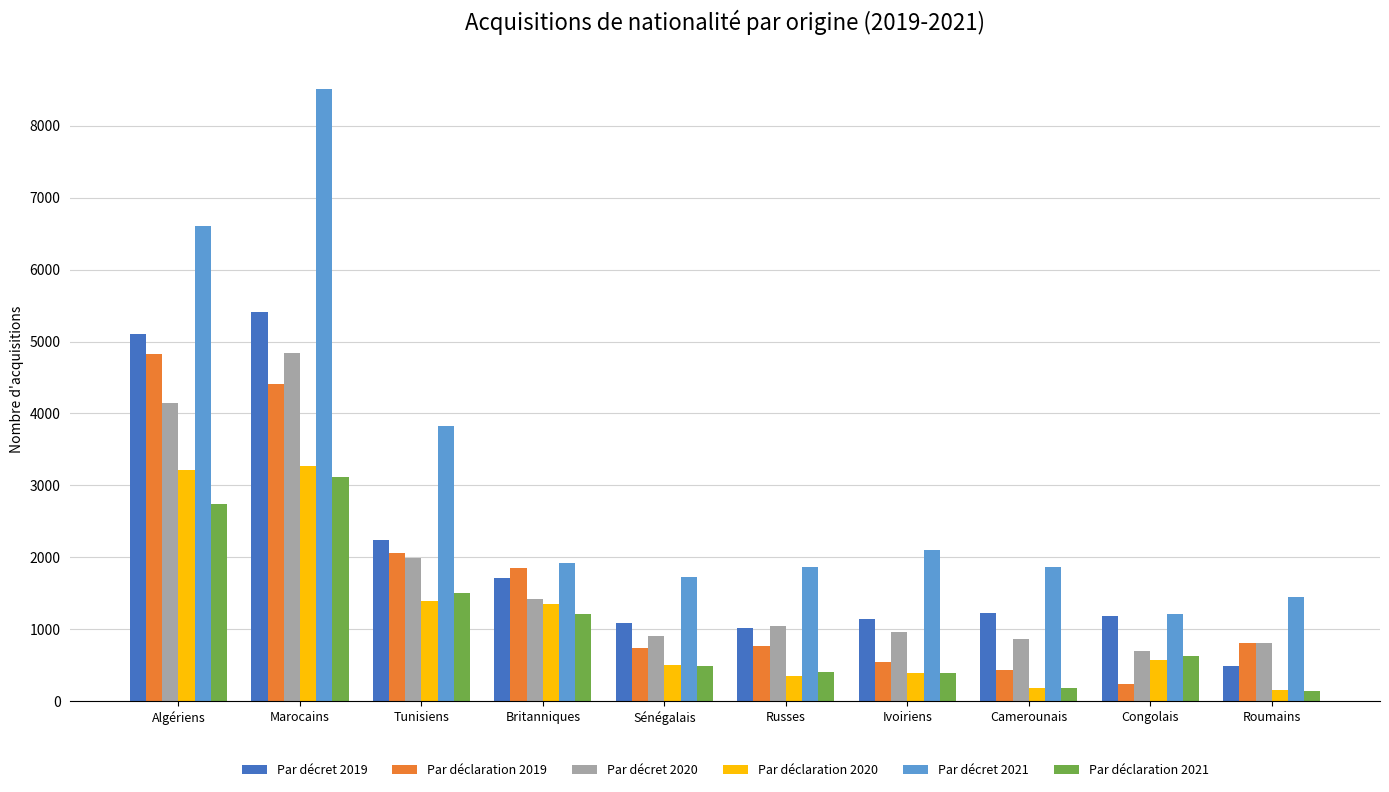

What is the total value across all series at Algériens?

26651